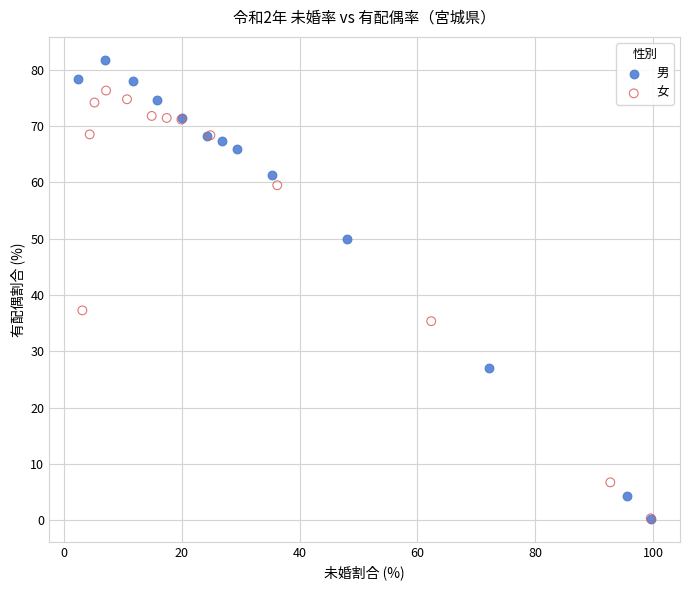

Which series has the widest spread of Y values?

男